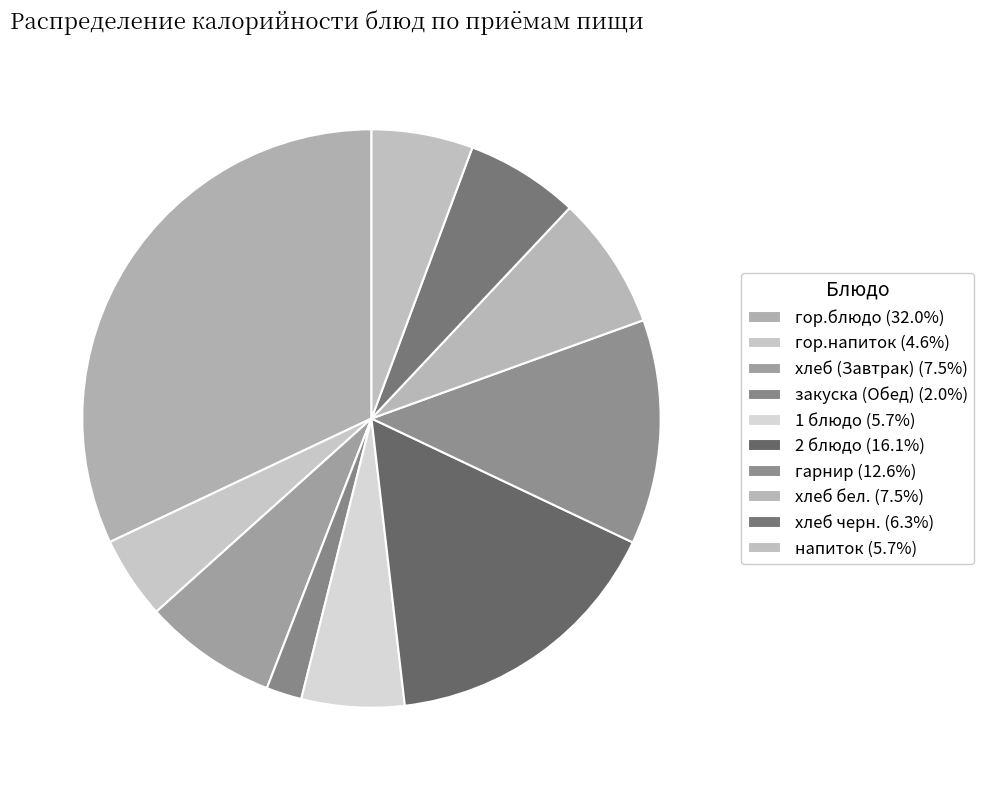

Is there any slice that represents more than half of the pie?

No